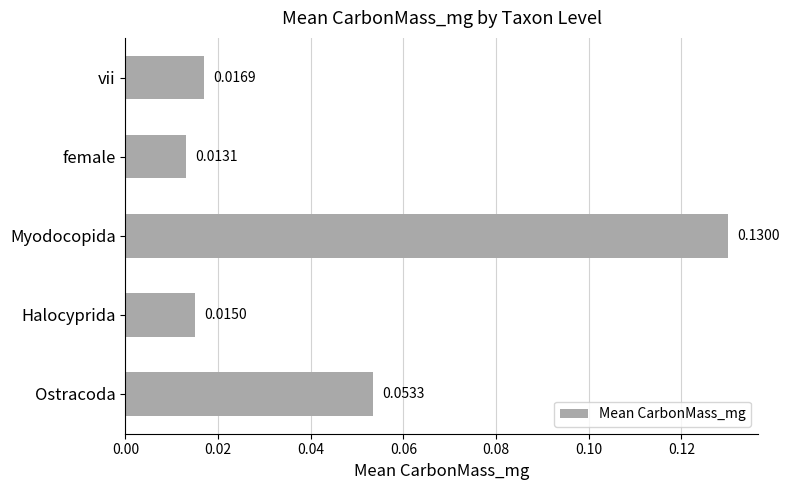

Count the number of data series in this chart.

1